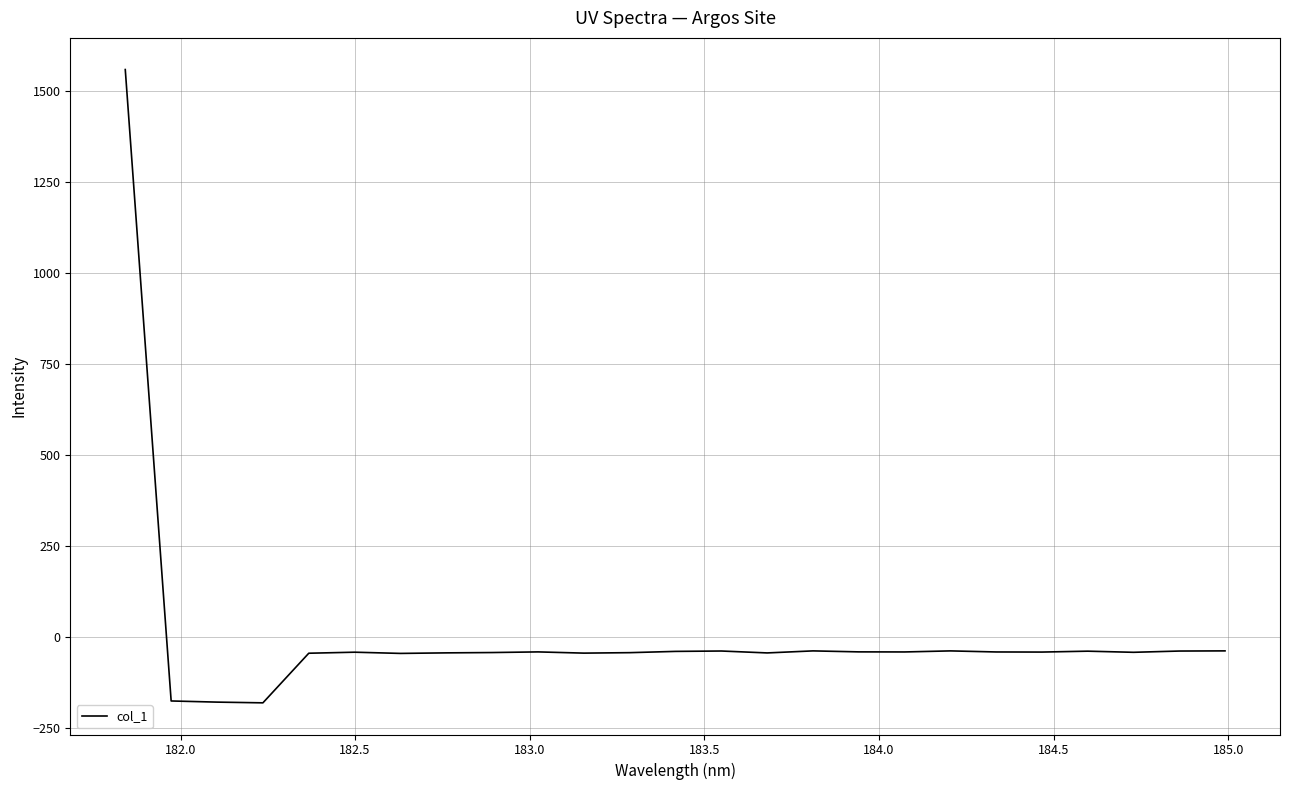

What is the average value?

7.0